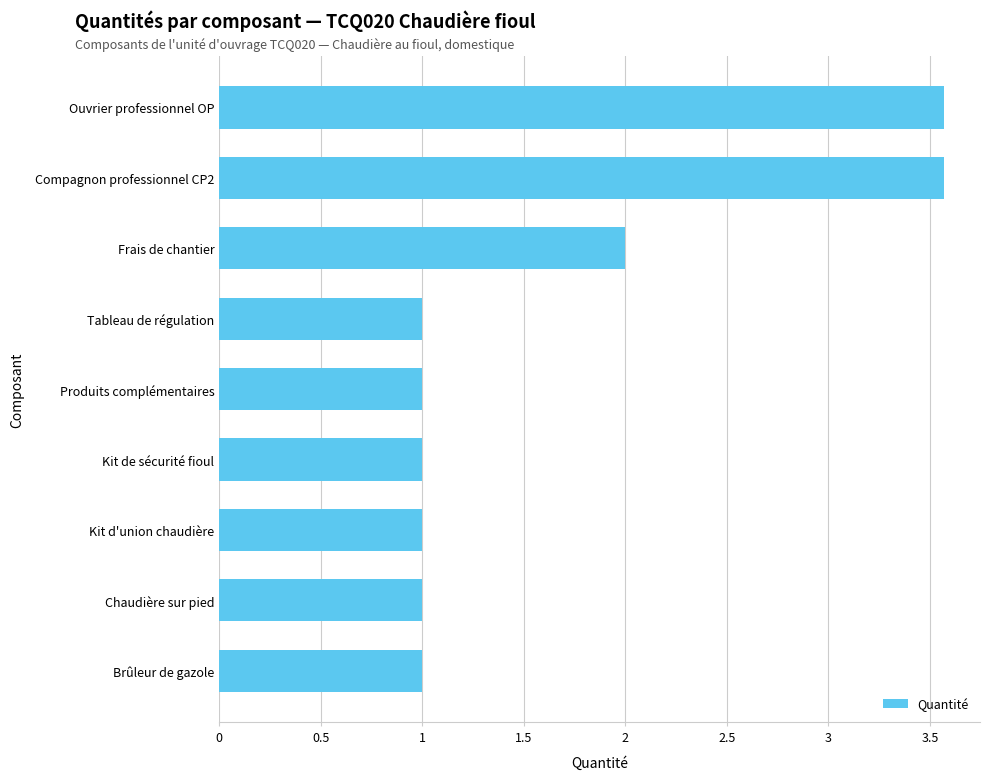

Approximately how many times larger is the value at Brûleur de gazole compared to Frais de chantier?

0.5